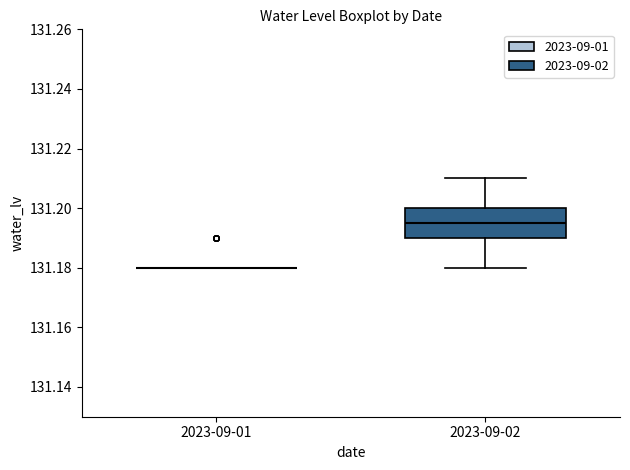

Reading left to right, read every box against the y-axis: the position of its median line, the range the box covers, and the ends of its whiskers. The values are not printed on the chart, so give them approximately, as read against the axis.

2023-09-01: box collapsed to a line at 131.180, whiskers 131.180 to 131.180
2023-09-02: median 131.196, box 131.190 to 131.200, whiskers 131.180 to 131.210